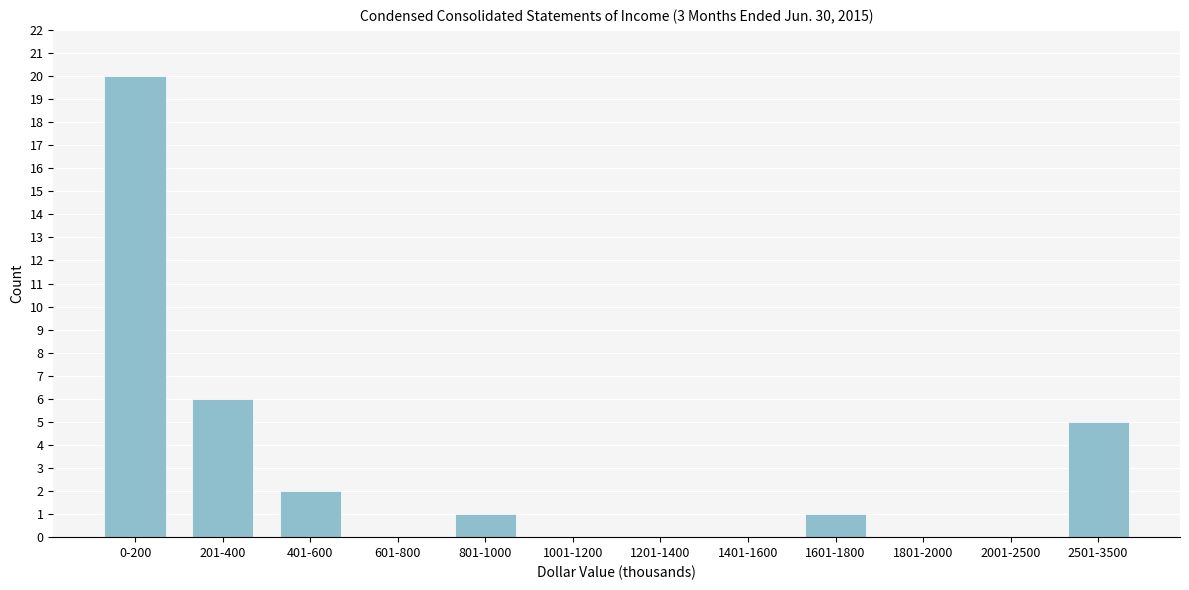

Reading right to left, list all the values displayed in this chart.

2501-3500=5	2001-2500=0	1801-2000=0	1601-1800=1	1401-1600=0	1201-1400=0	1001-1200=0	801-1000=1	601-800=0	401-600=2	201-400=6	0-200=20